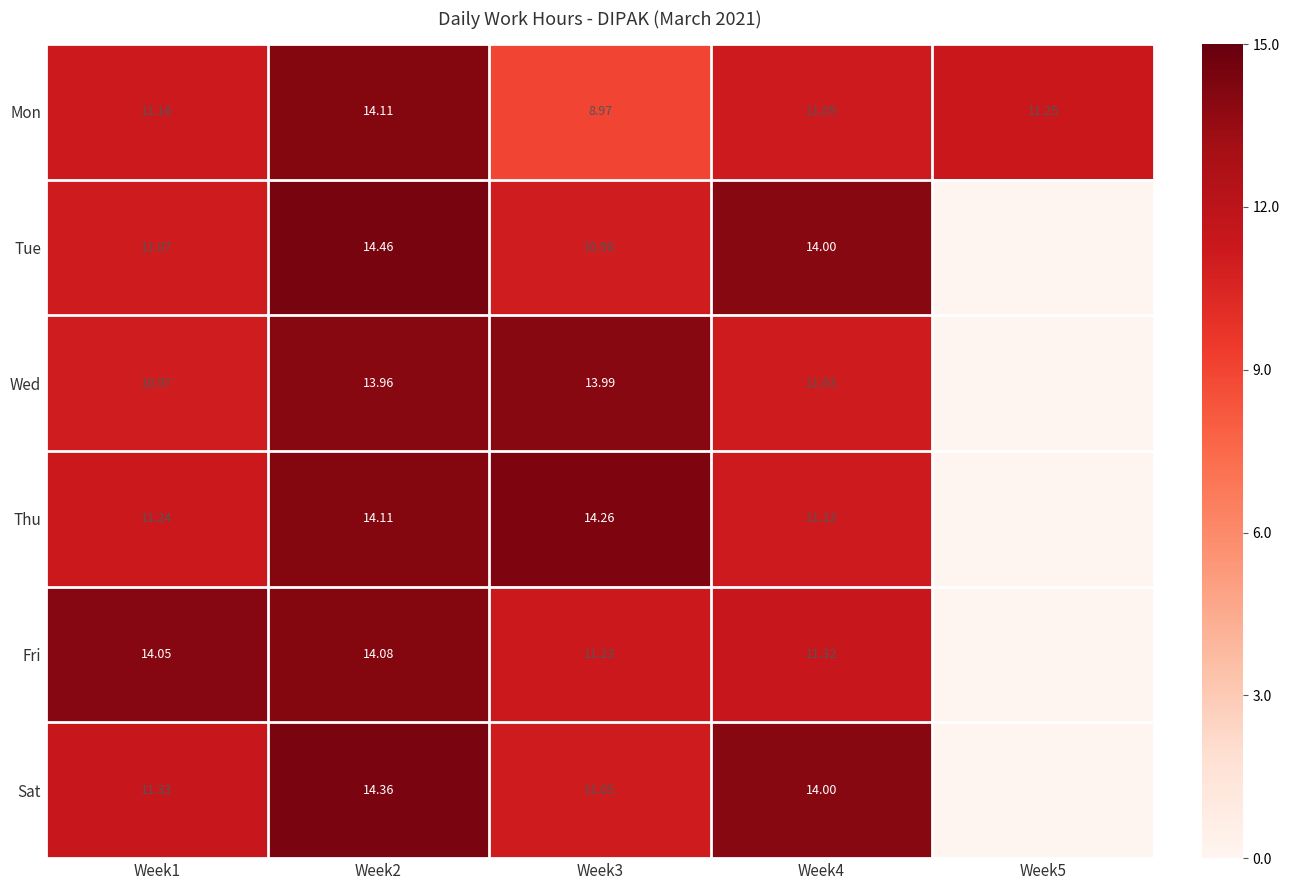

What is the sum of the Tue values at Week3 and Week2?

25.4